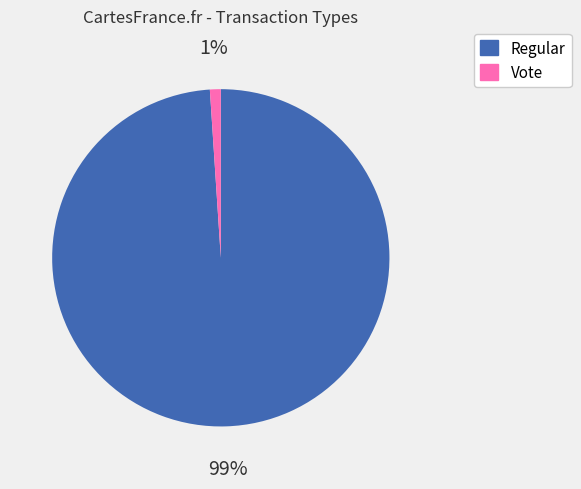

To the nearest percent, what is the difference between the Regular and Vote slice percentages?

98%